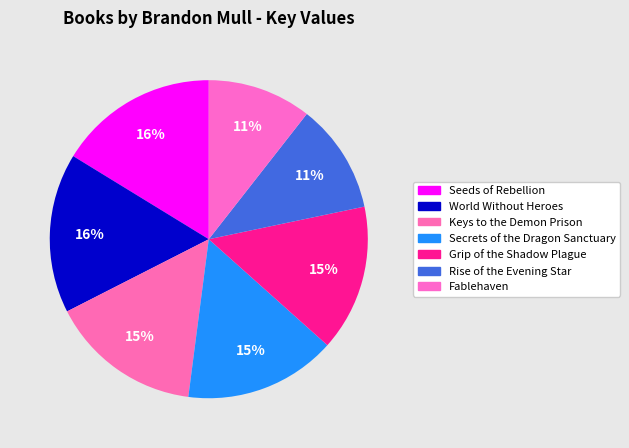

Which category has the smallest portion of the pie?

Fablehaven